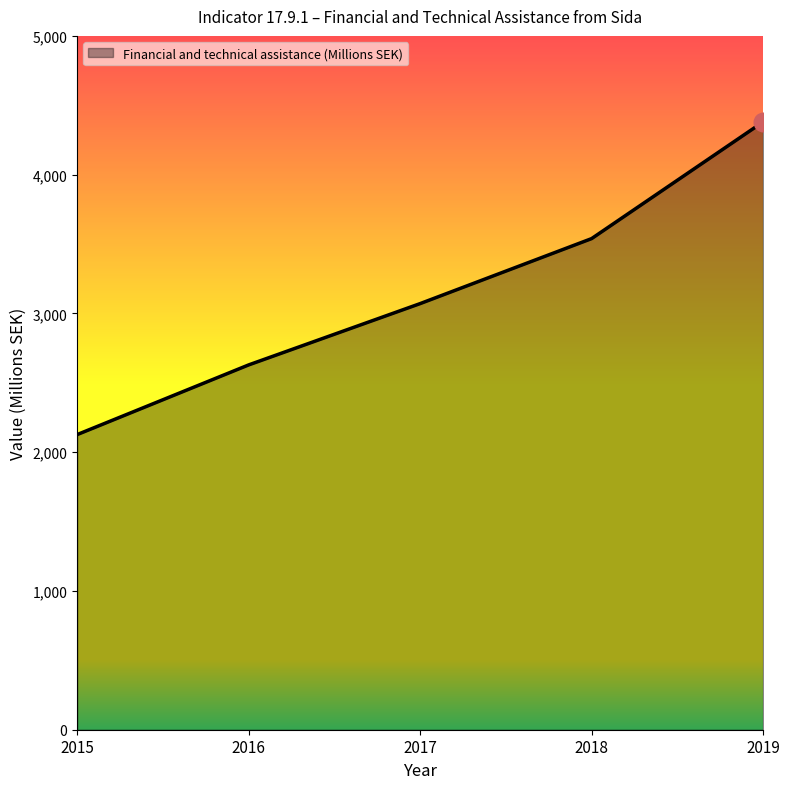

What is the change in value from 2016 to 2019?

+1751.1